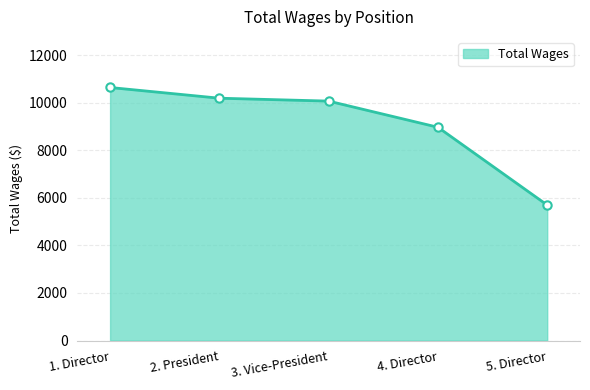

What is the change in value from 1. Director to 2. President?

-450